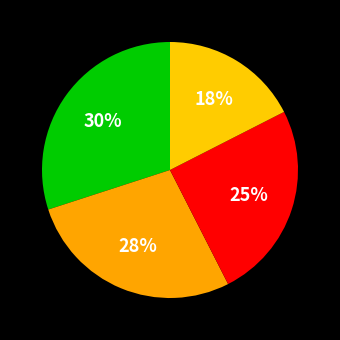

How many segments does this pie chart have?

4